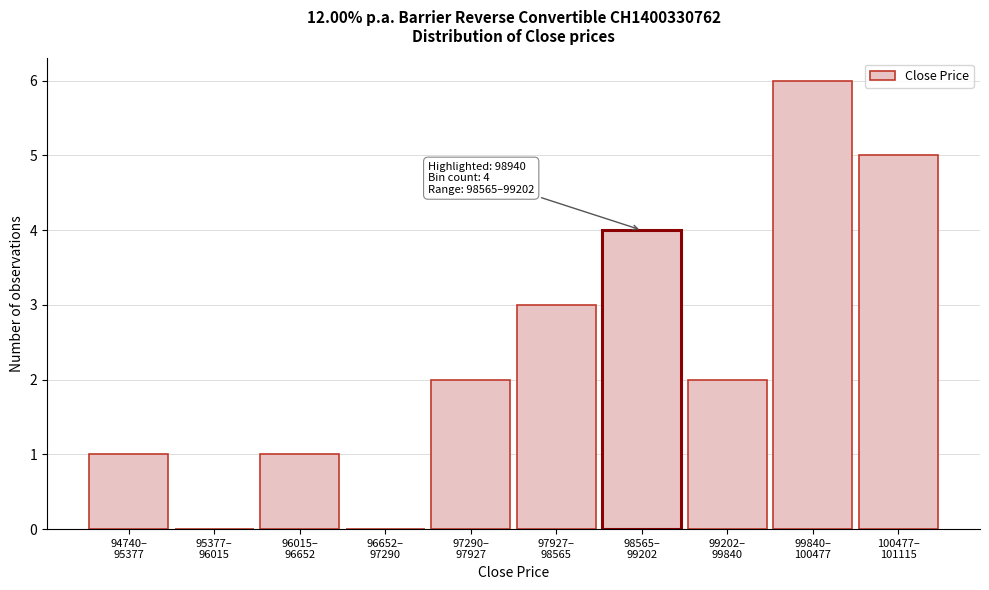

What is the greatest value displayed?

6